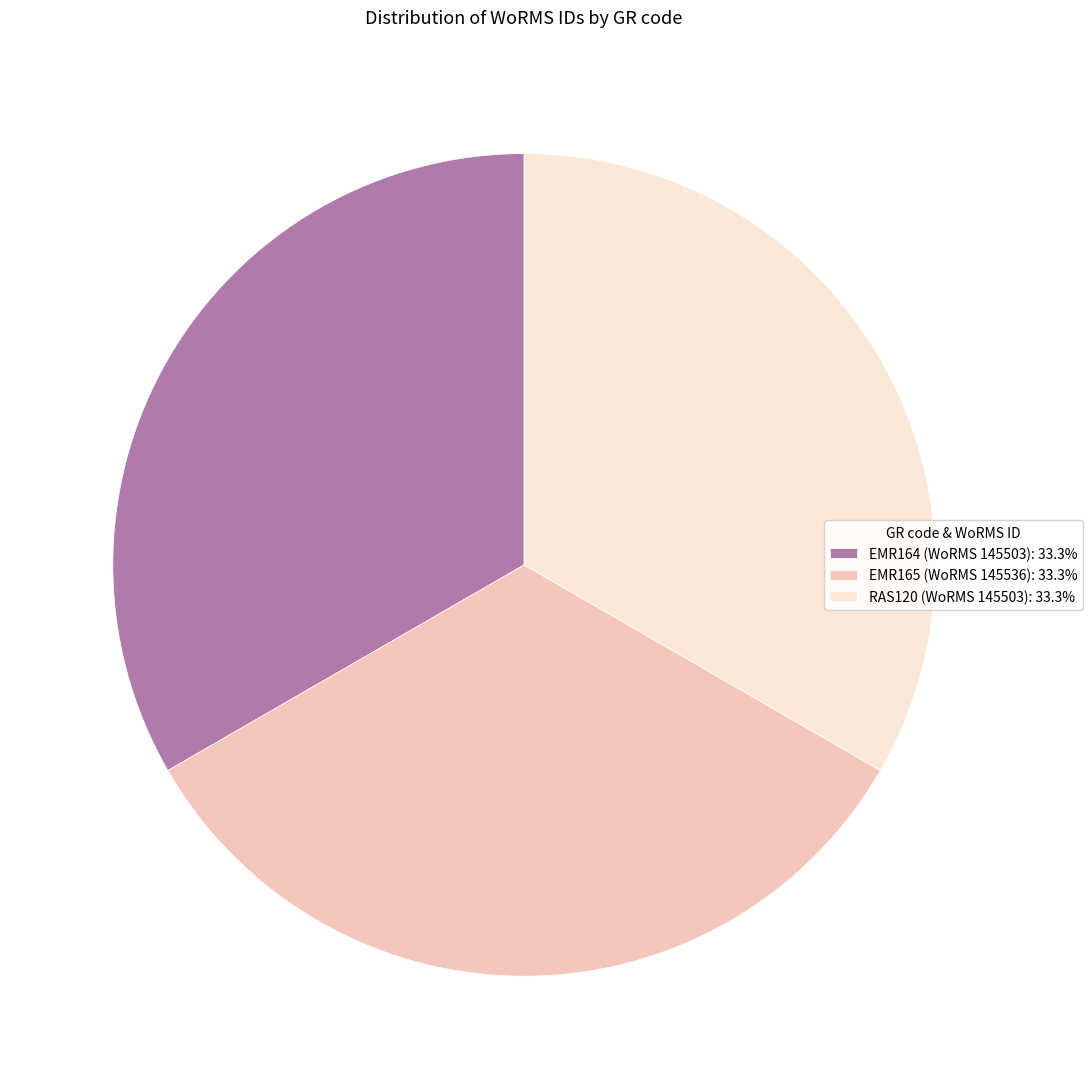

Approximately how many times larger is the value at EMR164 (WoRMS 145503): 33.3% compared to RAS120 (WoRMS 145503): 33.3%?

1.0